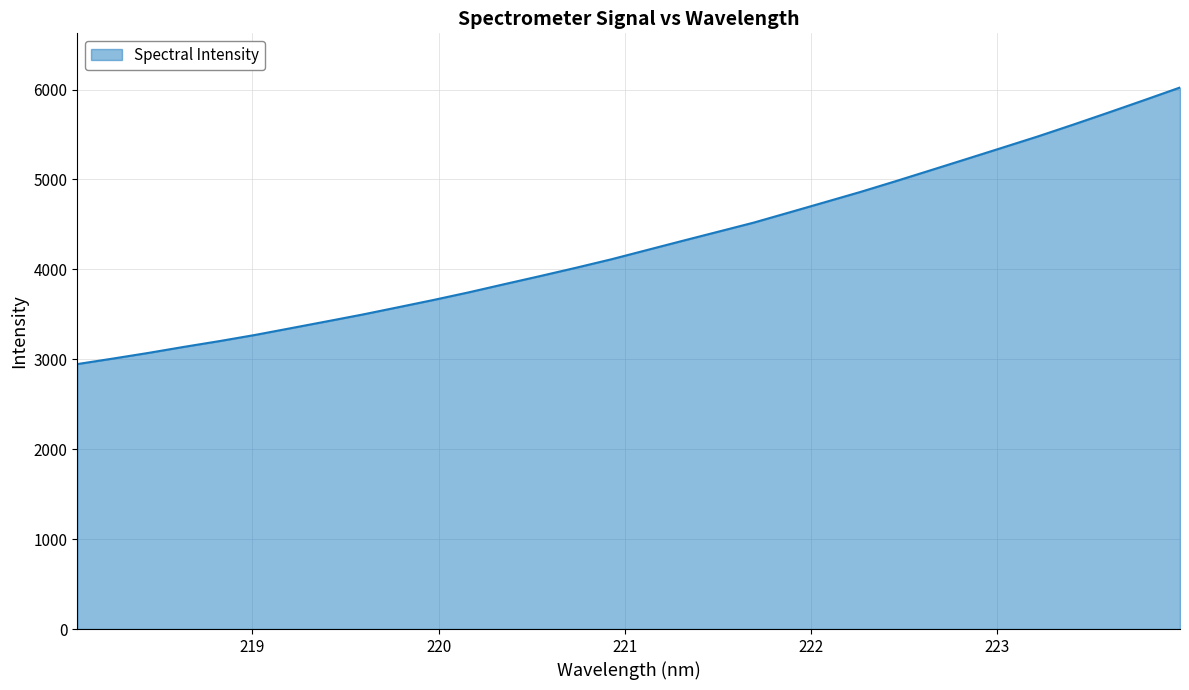

What is the difference between the maximum and minimum values?

3076.2